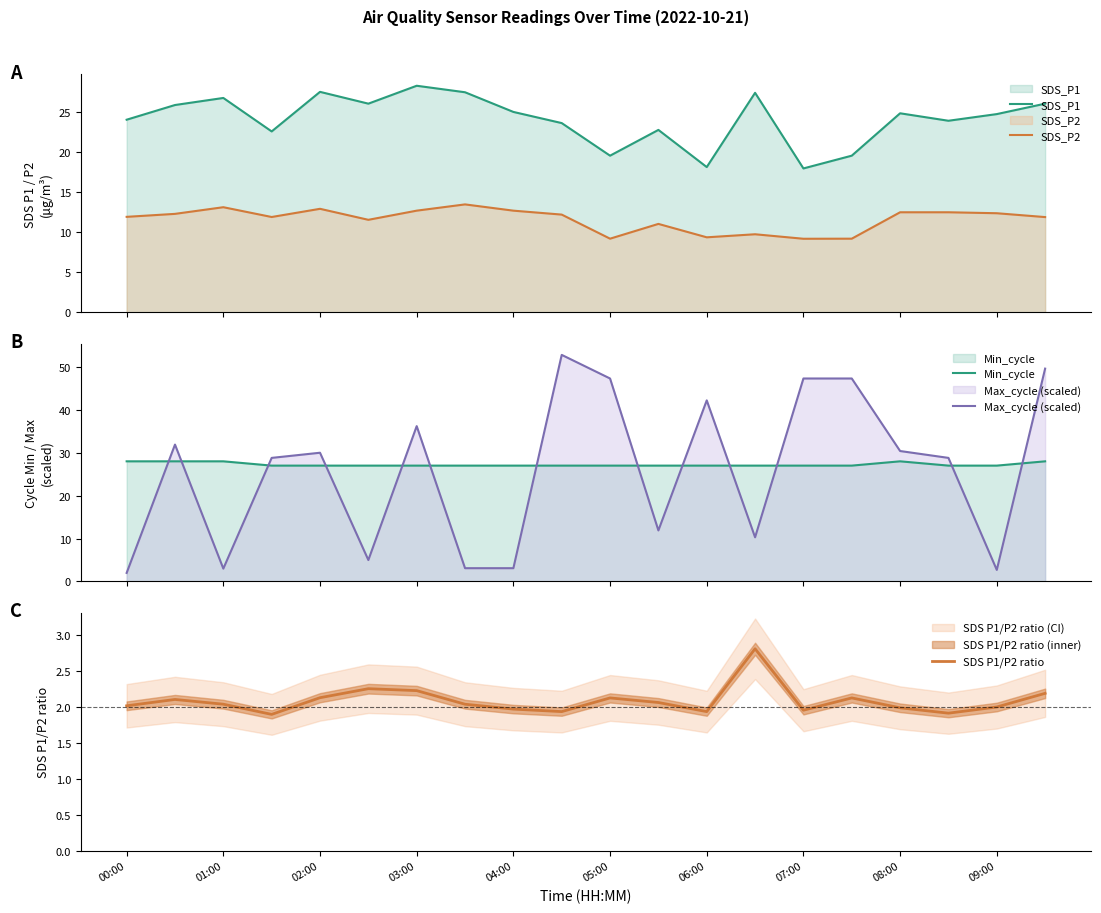

True or false: SDS_P2 and SDS_P1 cross at least once.

False